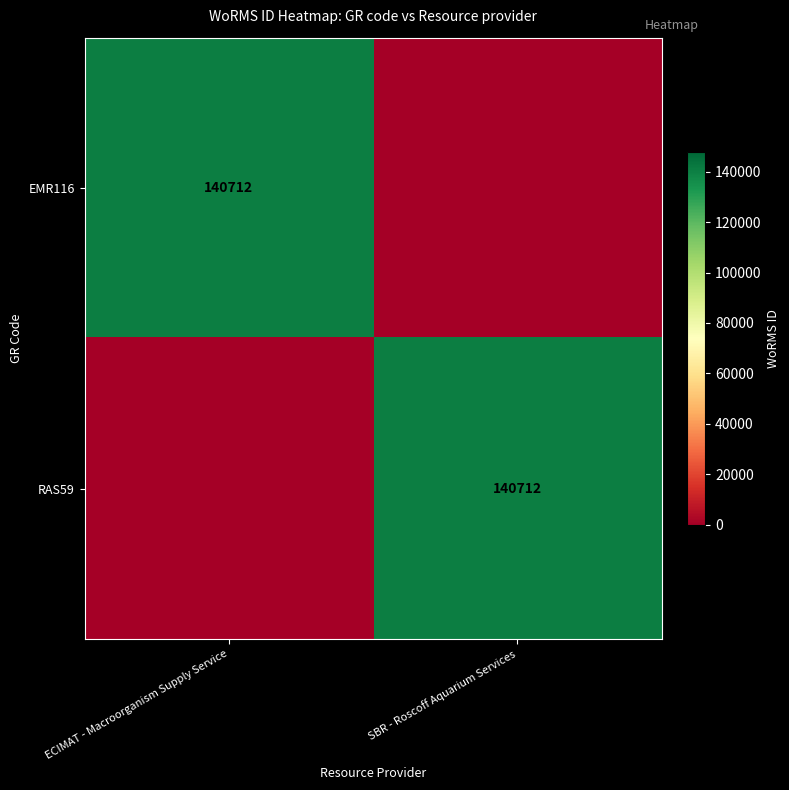

What is the greatest value displayed?

140712